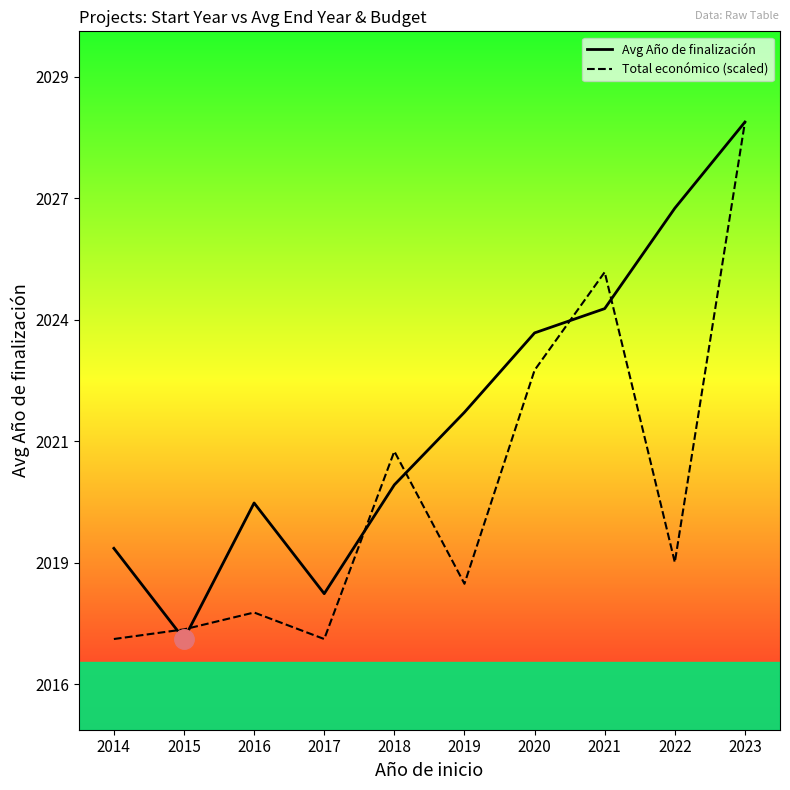

At which label does Avg Año de finalización reach its minimum?

2015